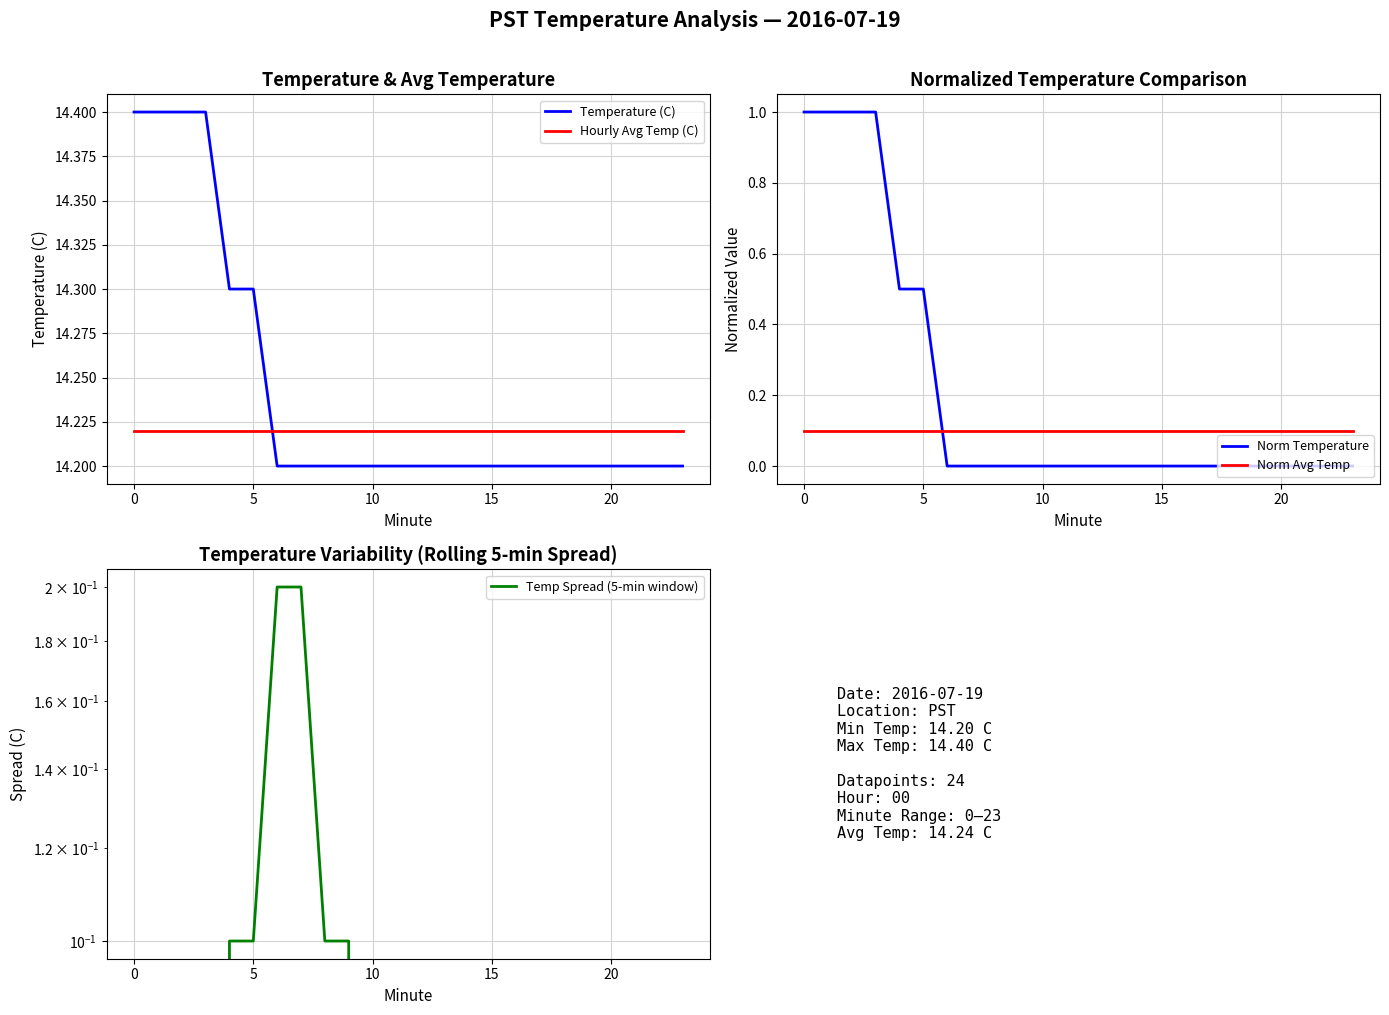

What is the average value of the Norm Temperature series?

0.2